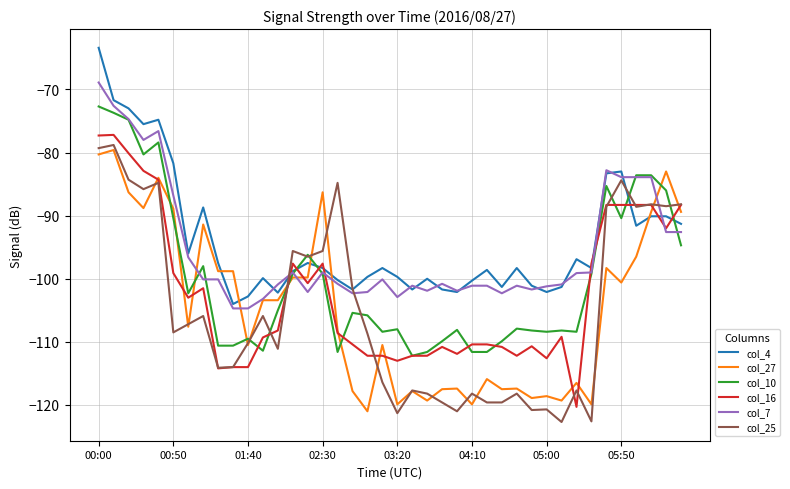

What is the minimum value for col_16?

-120.3